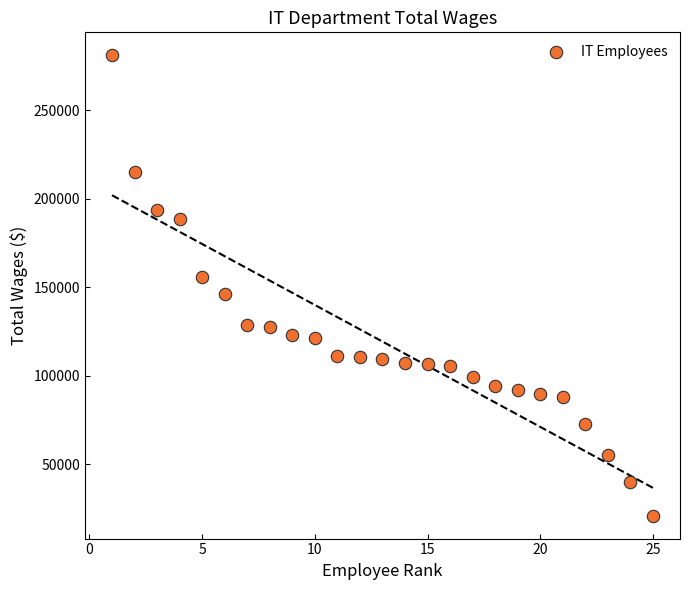

What is the range of Y values (max minus min)?

260210